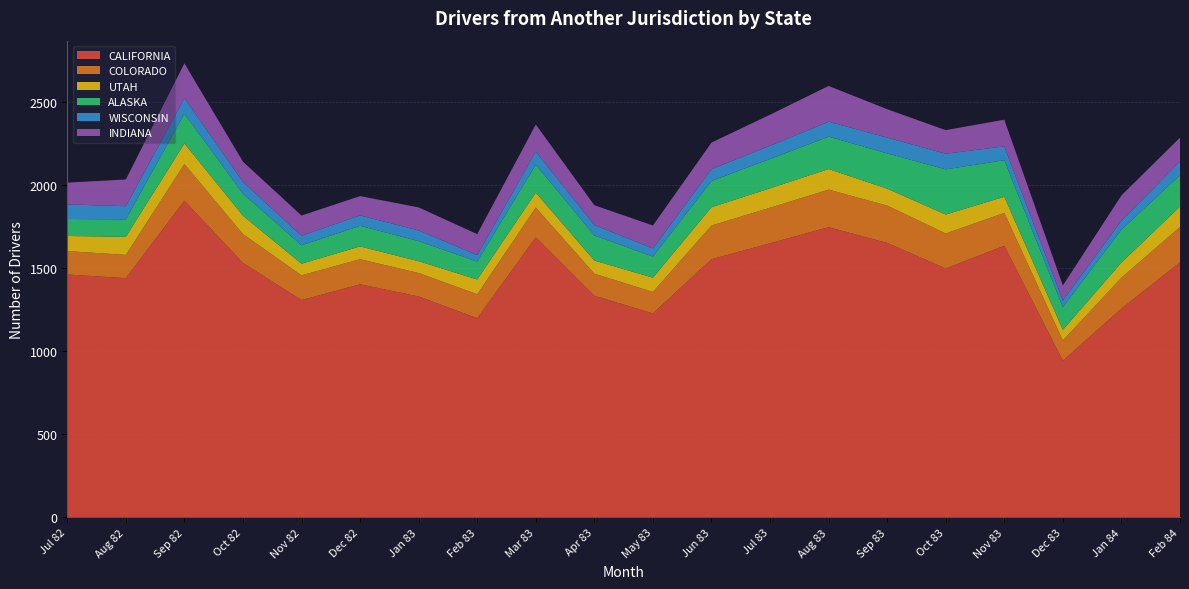

Reading left to right, extract all data points from this chart.

CALIFORNIA: 1462	1440	1906	1532	1308	1403	1330	1199	1686	1334	1228	1554	1650	1747	1652	1498	1635	943	1257	1535
COLORADO: 141	140	221	173	149	151	141	144	179	133	129	203	214	226	225	211	198	122	186	213
UTAH: 91	109	124	111	70	77	71	89	90	79	86	110	117	124	102	114	97	64	91	123
ALASKA: 102	105	179	132	111	124	121	108	169	151	127	158	176	195	212	272	220	136	198	189
WISCONSIN: 88	79	93	71	57	63	64	39	78	63	49	71	80	90	95	94	83	40	54	83
INDIANA: 131	161	210	122	122	116	139	126	163	119	138	160	187	215	171	142	161	91	152	143